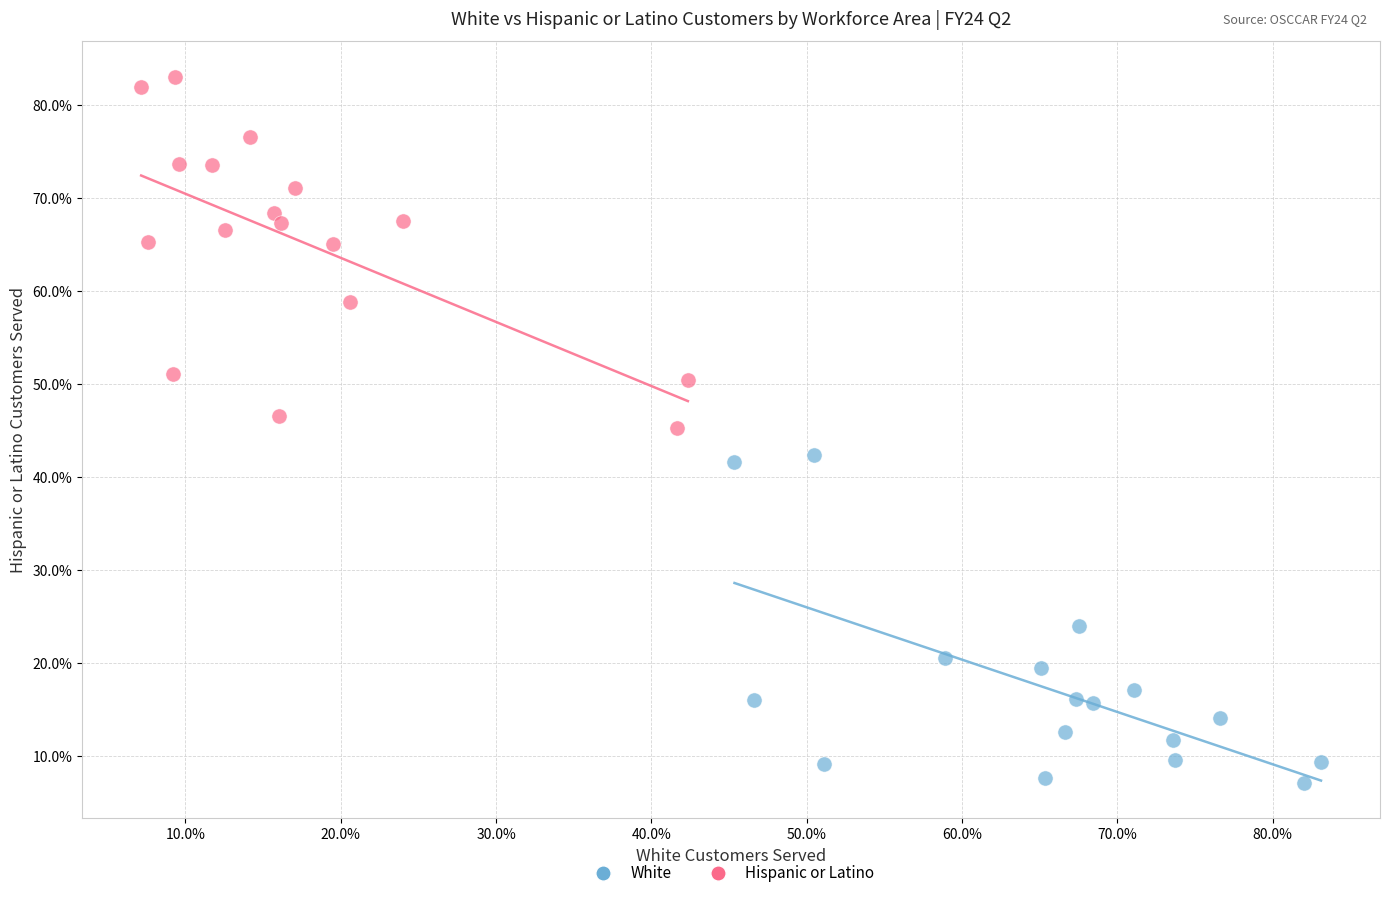

Which series reaches the maximum Y coordinate?

Hispanic or Latino